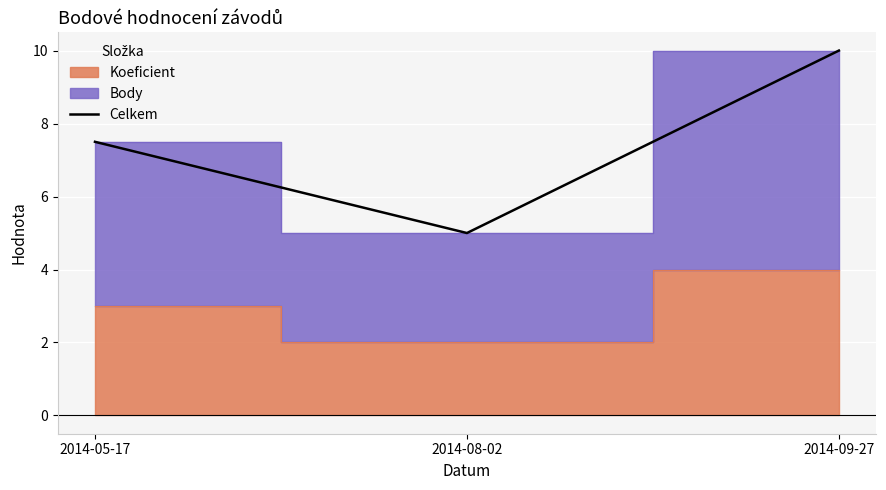

What is the value of the 2nd point from the left?

5.0